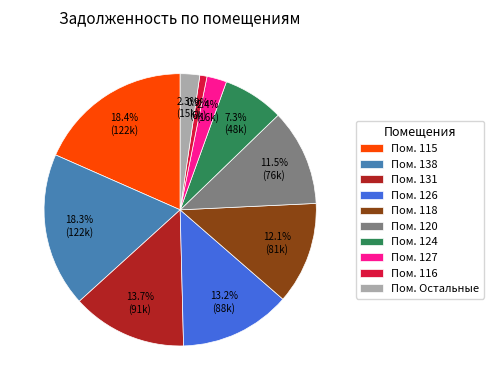

Is there a majority slice in this chart?

No